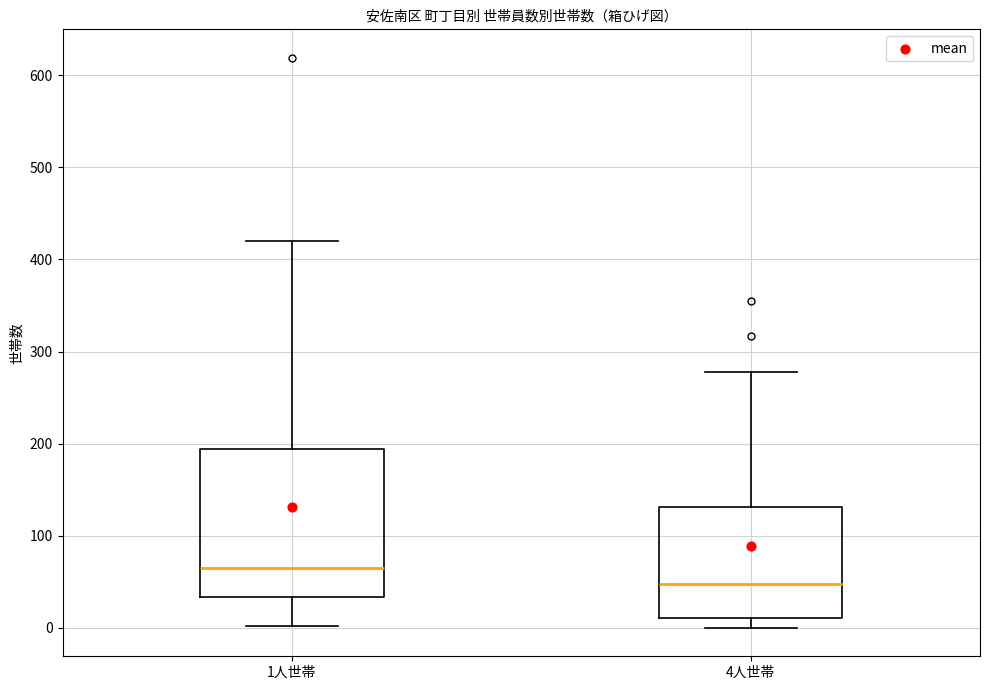

Comparing the boxes themselves (not the whiskers), which one is the tallest?

1人世帯